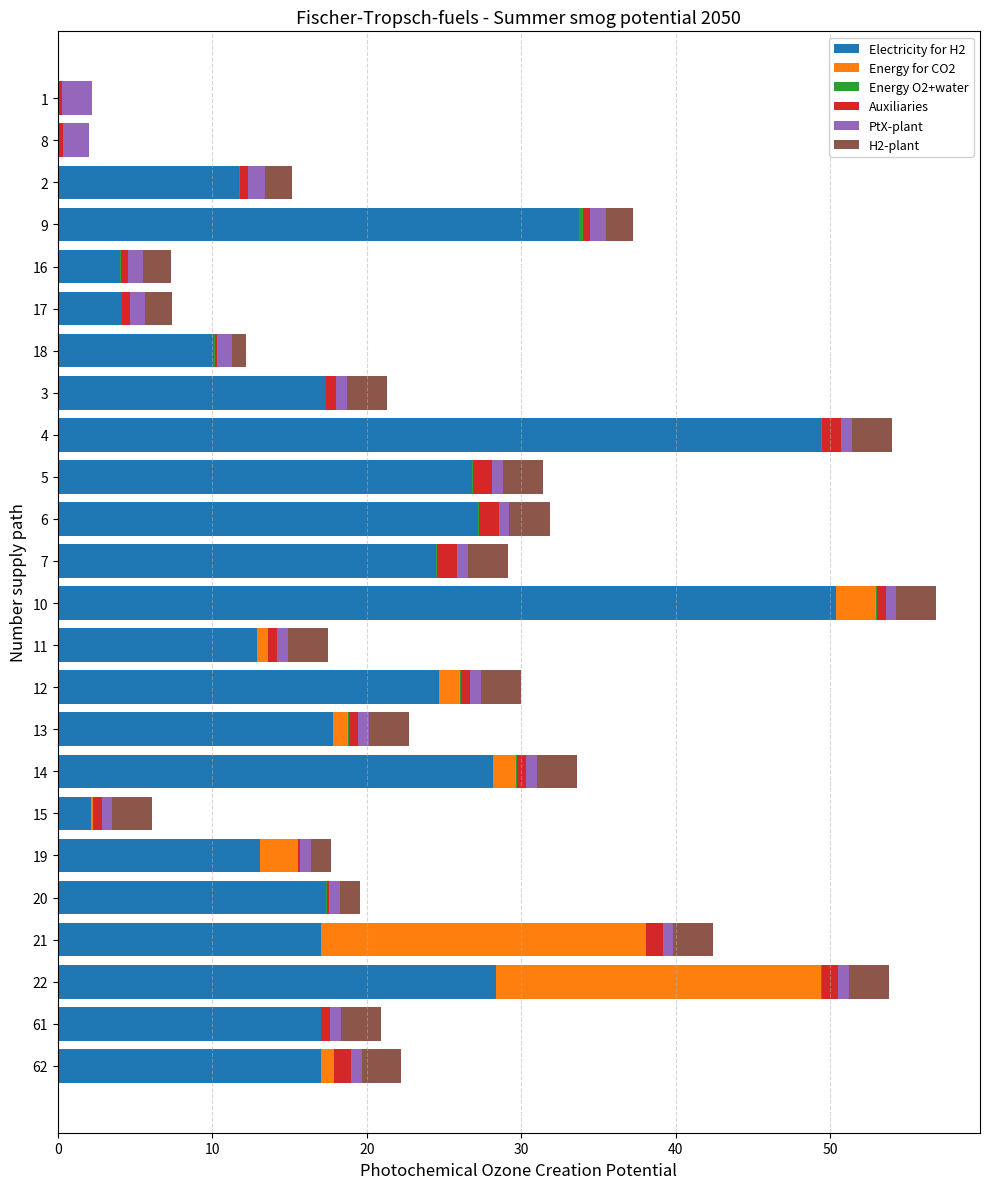

The value of Electricity for H2 at 12 is 24.7. True or false?

True